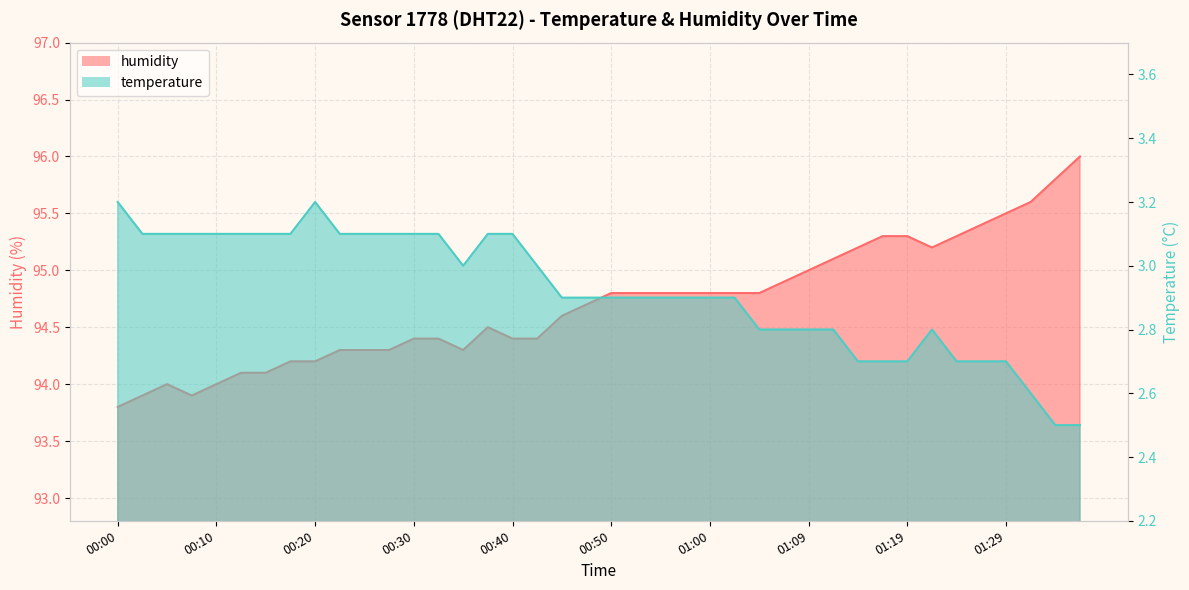

At which category is the sum across all series the highest?

01:36